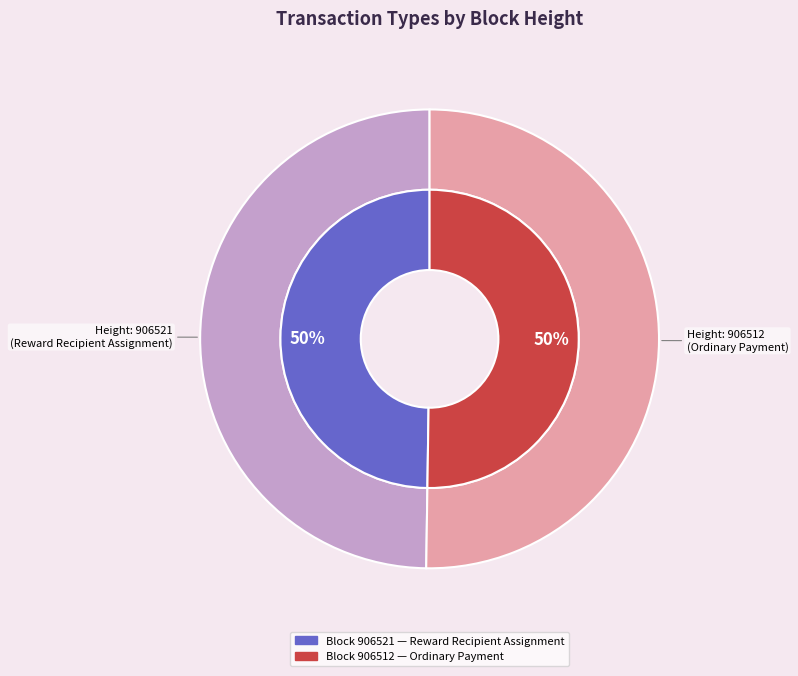

How many segments does this pie chart have?

2